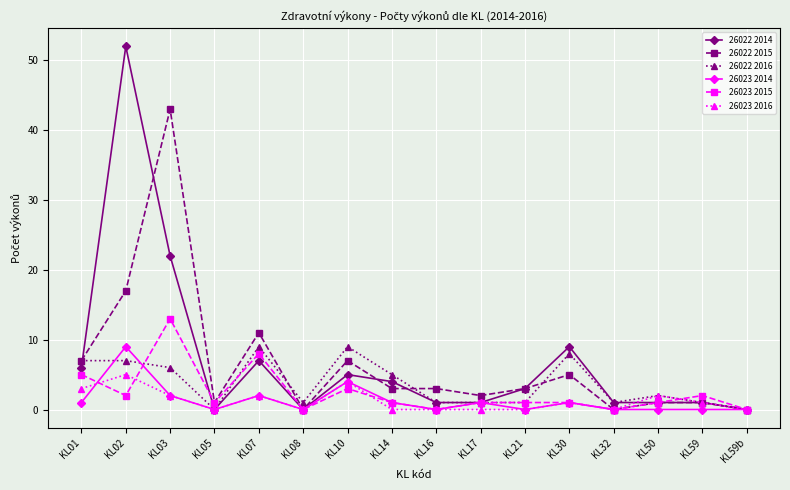

At which label is 26022 2014 closest to 26?

KL03